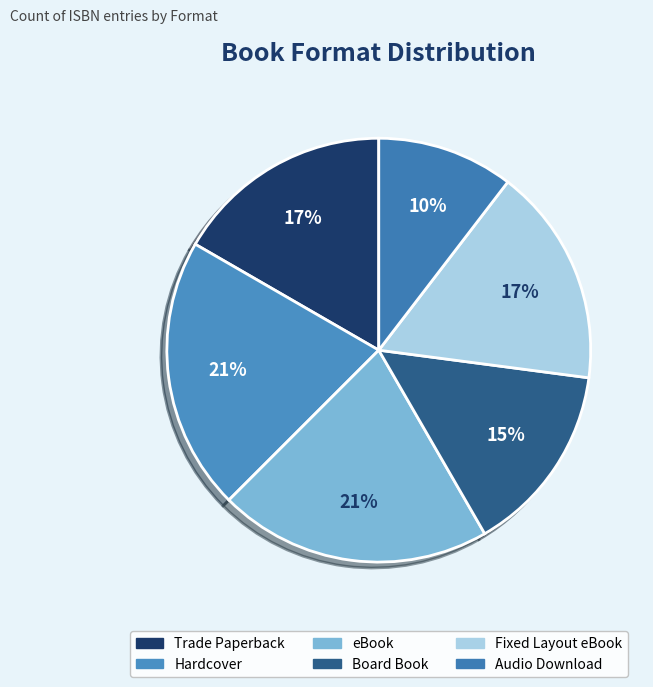

Count the number of slices in the pie.

6